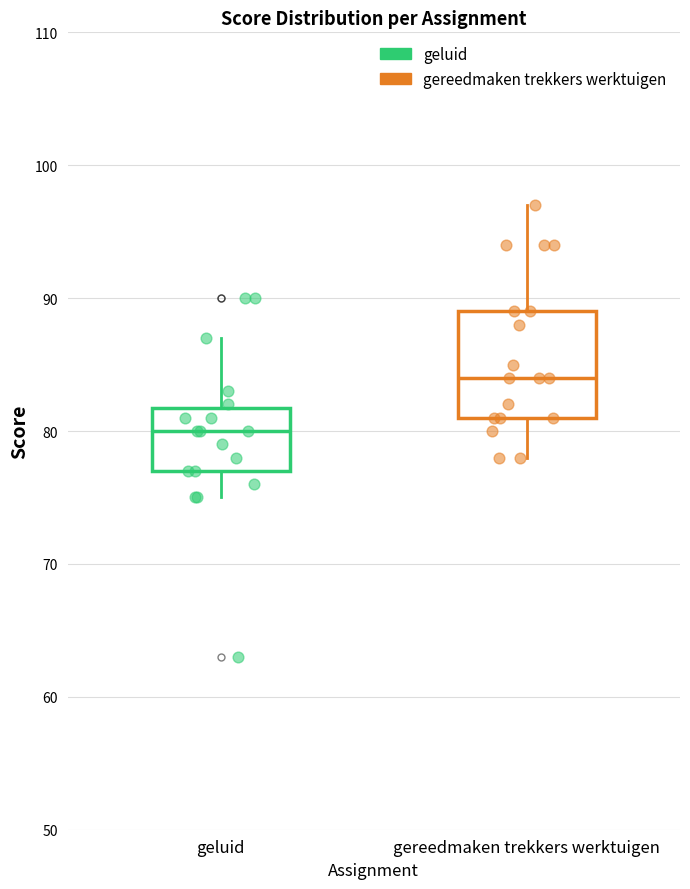

Reading left to right, transcribe this box plot: for each box, give where its median line is, the range the box spans, and where its two whiskers end, as read against the y-axis. The values are not printed on the chart, so give them approximately, as read against the axis.

geluid: median 80, box 77 to 82, whiskers 75 to 87
gereedmaken trekkers werktuigen: median 84, box 81 to 89, whiskers 78 to 97